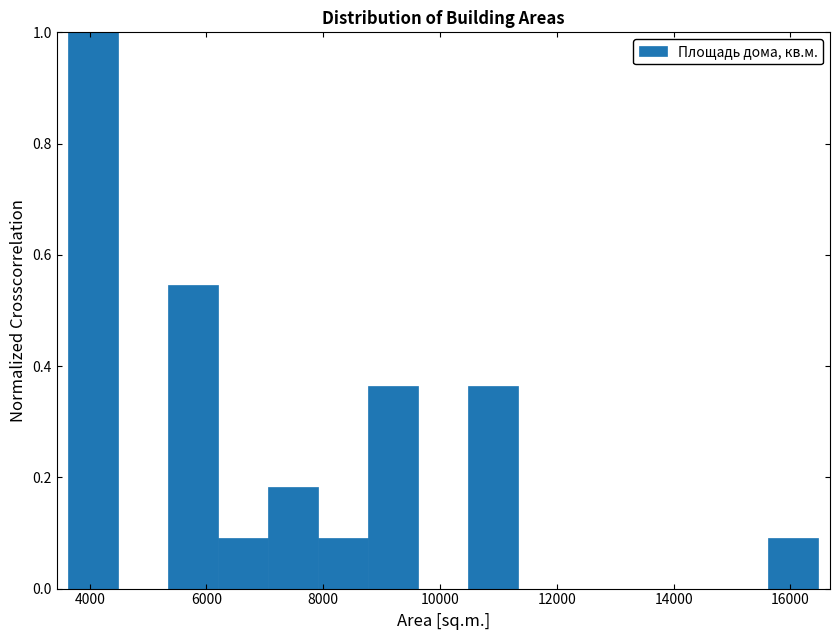

Reading left to right, list every bar in this chart as the range it spans on the x-axis followed by its height. Neither the bar edges nor the heights are printed on the chart, so give them approximately, as read against the axes.

3600 to 4400: 1.00
4400 to 5400: 0
5400 to 6200: 0.54
6200 to 7000: 0.10
7000 to 8000: 0.18
8000 to 8800: 0.10
8800 to 9600: 0.36
9600 to 10400: 0
10400 to 11400: 0.36
11400 to 12200: 0
12200 to 13000: 0
13000 to 14000: 0
14000 to 14800: 0
14800 to 15600: 0
15600 to 16400: 0.10